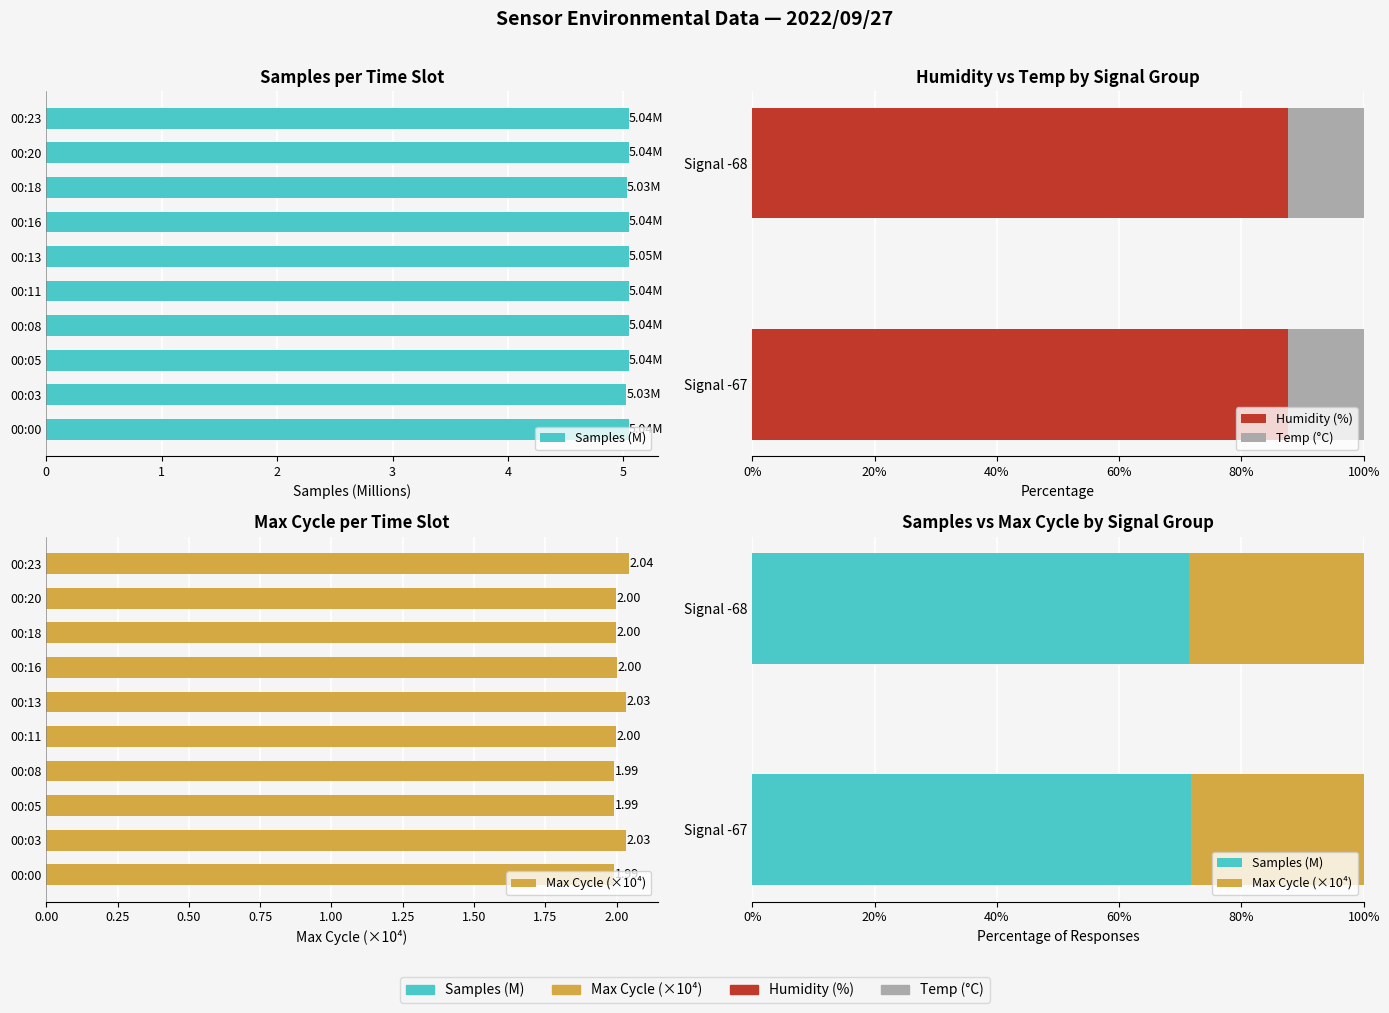

What is the value of the Samples (M) bar at the 2nd from the left?

71.4